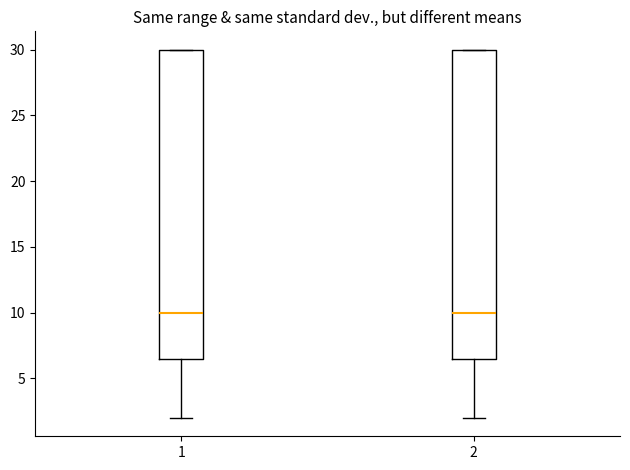

Where does the lower whisker of the box at x = 1 end on the y-axis? The values are not printed on the chart, so give them approximately, as read against the axis.

2.0